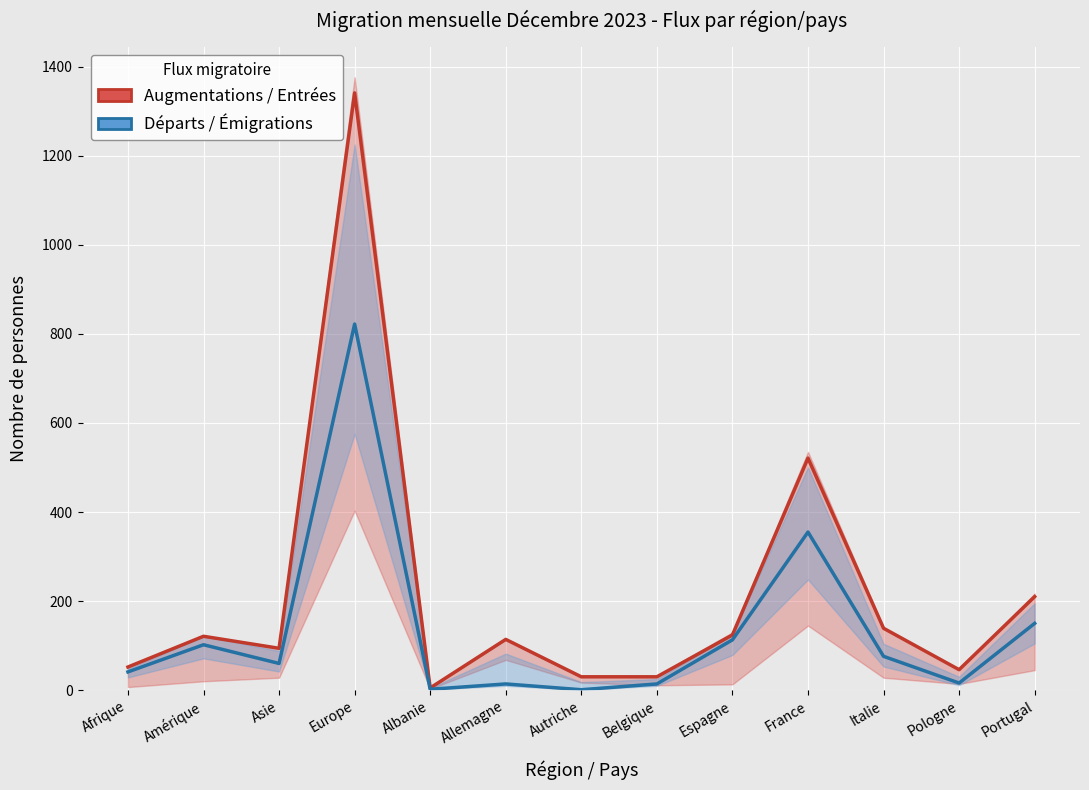

At which category is the sum across all series the highest?

Europe